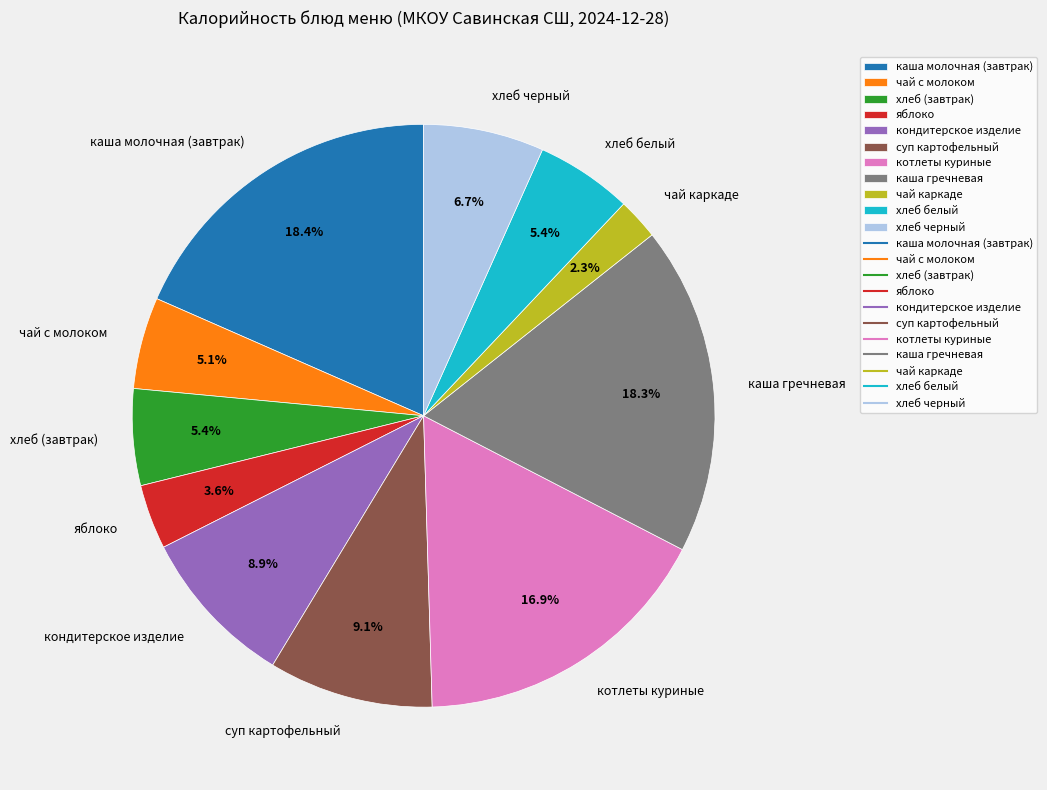

Does хлеб белый account for over 50% of the chart?

No